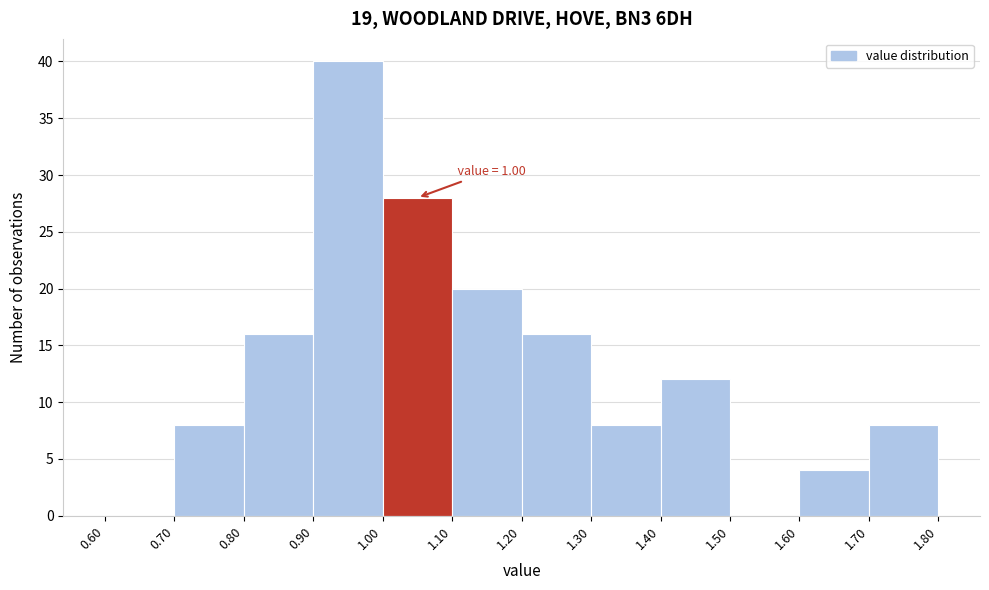

Which range on the x-axis has the tallest bar?

0.90 to 1.00